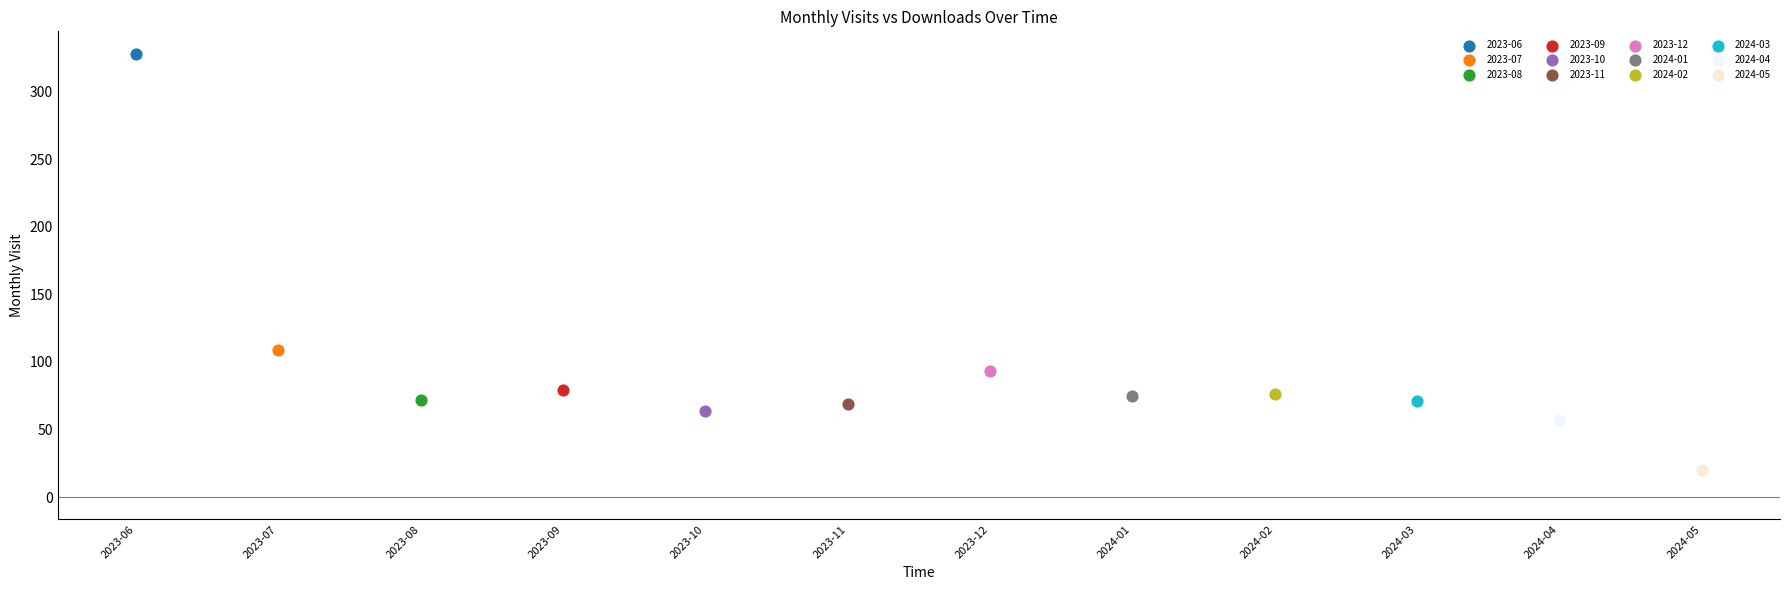

What are all the series names shown in the legend?

2023-06, 2023-07, 2023-08, 2023-09, 2023-10, 2023-11, 2023-12, 2024-01, 2024-02, 2024-03, 2024-04, 2024-05